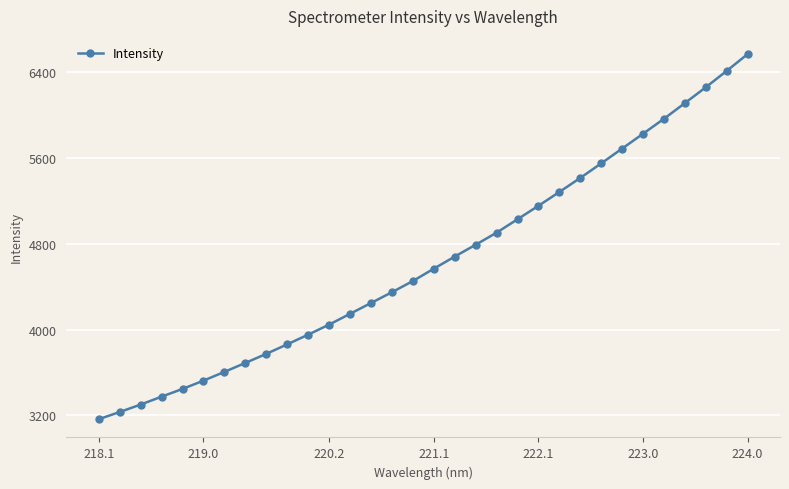

What is the greatest value displayed?

6569.2